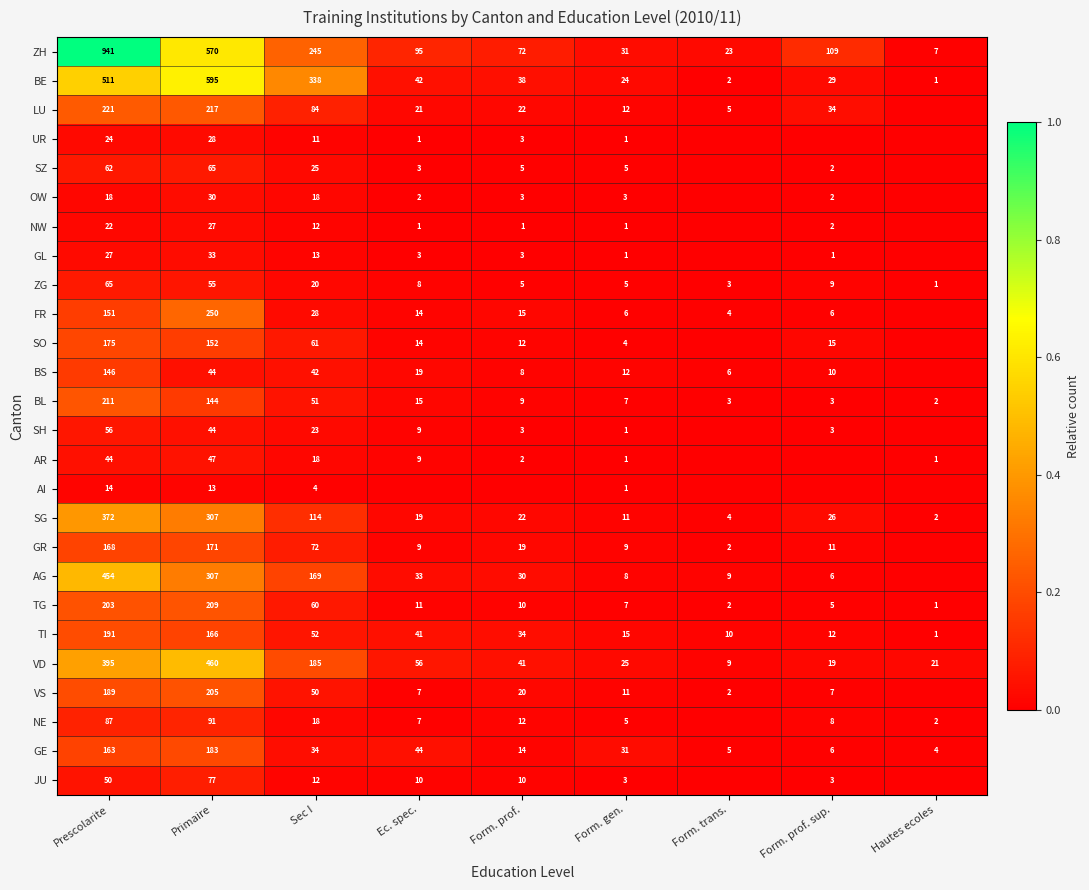

Is it true that NW equals 0.0 at Sec I?

False